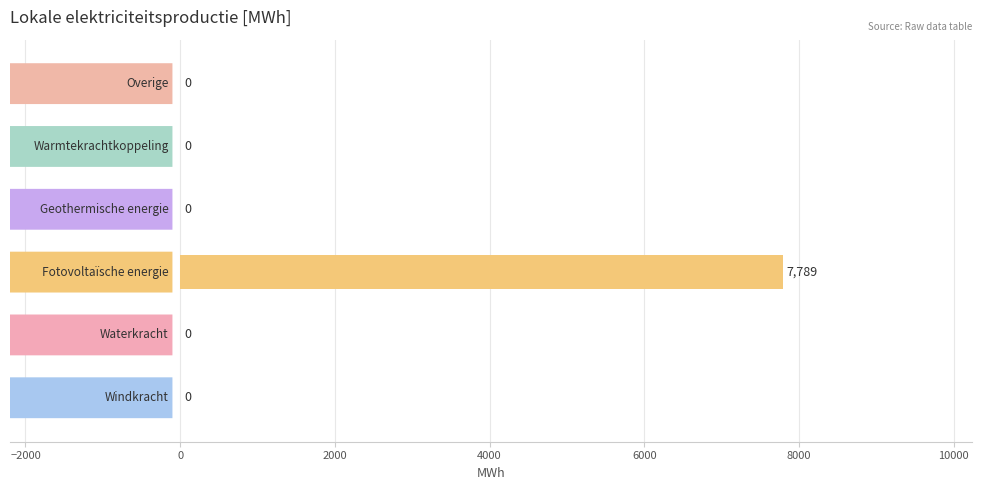

What is the maximum value shown in the chart?

7789.0